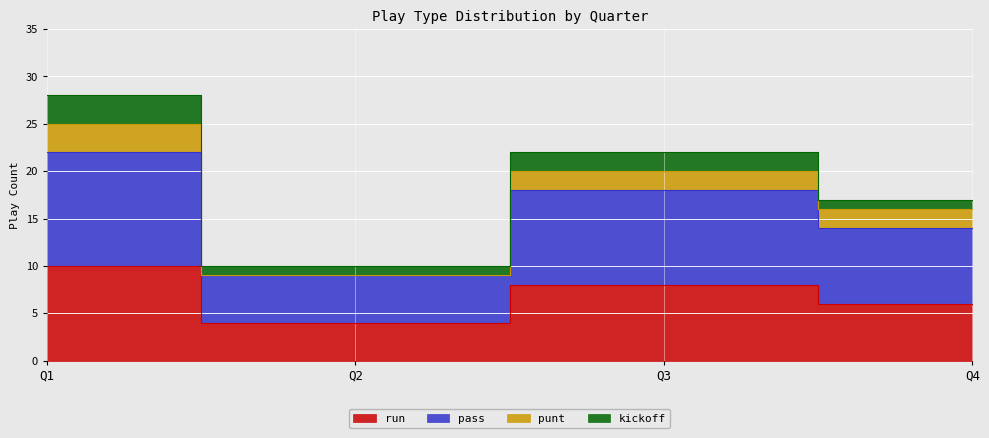

True or false: pass and kickoff intersect in this chart.

False